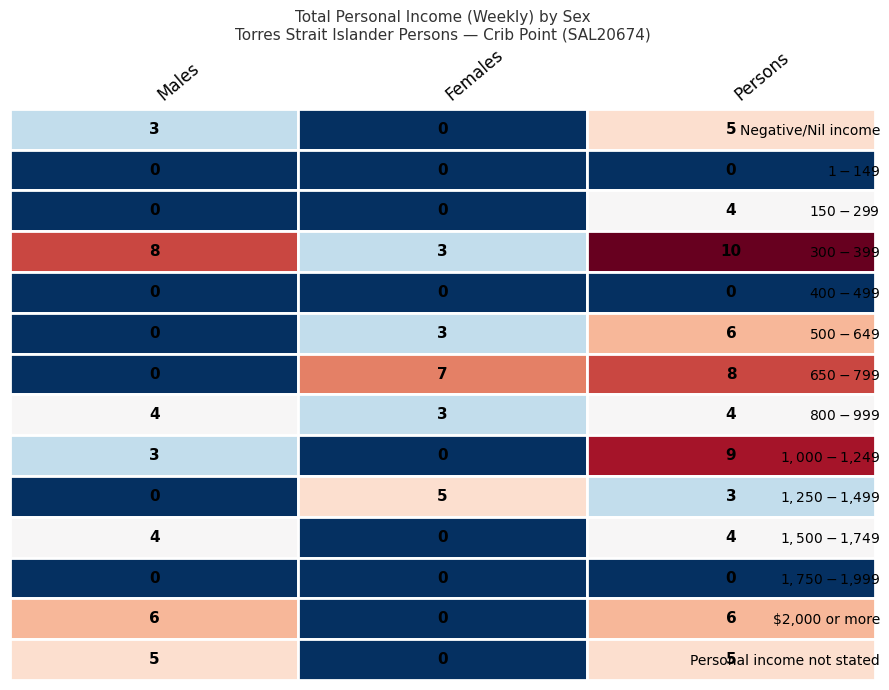

Which category has the lowest value in the Persons series?

$1-$149